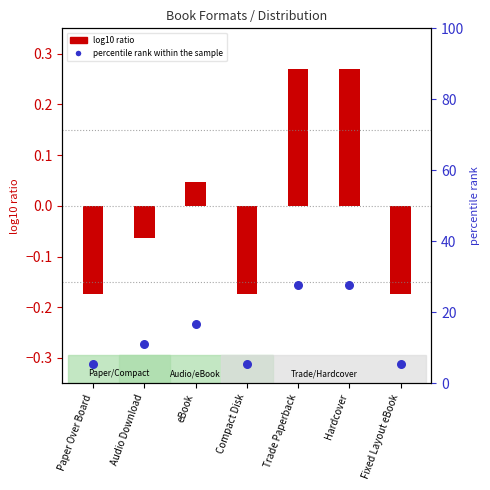

Which series has the largest total across all categories?

percentile rank within the sample